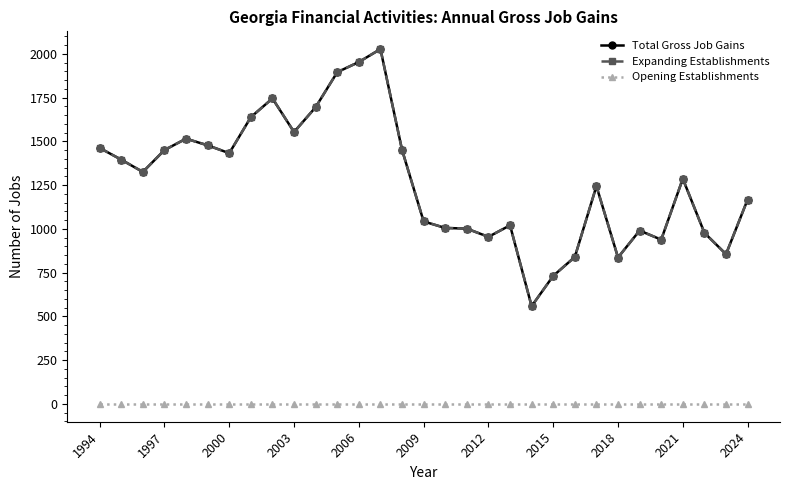

True or false: Opening Establishments and Total Gross Job Gains intersect in this chart.

False